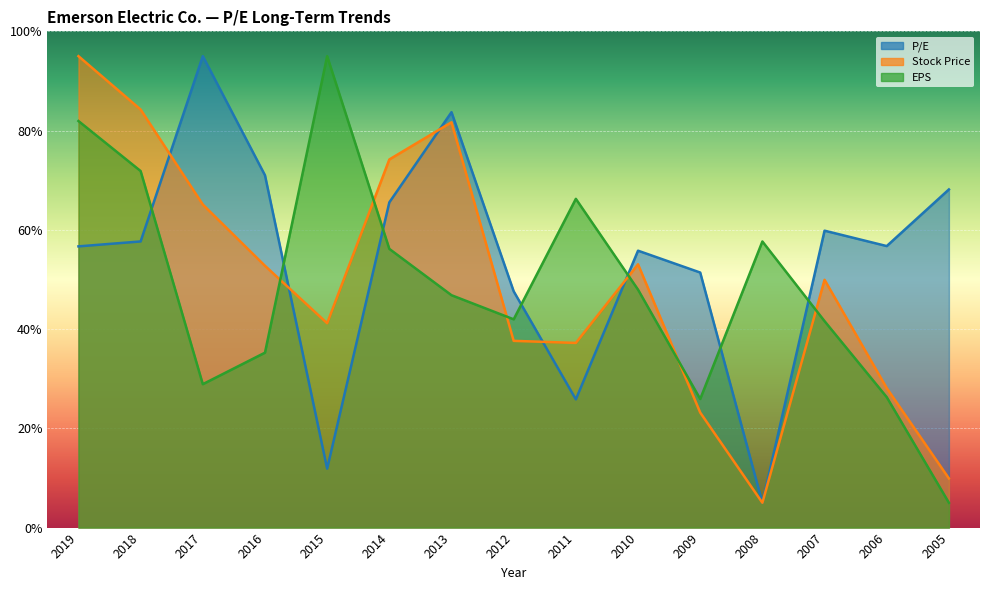

Reading right to left, list all the values displayed in this chart.

P/E: 2005=68.1	2006=56.7	2007=59.8	2008=5.0	2009=51.4	2010=55.8	2011=25.8	2012=47.6	2013=83.7	2014=65.5	2015=11.9	2016=71.0	2017=95.0	2018=57.7	2019=56.7
Stock Price: 2005=9.9	2006=28.1	2007=49.9	2008=5.0	2009=23.2	2010=53.1	2011=37.2	2012=37.6	2013=81.7	2014=74.2	2015=41.2	2016=52.8	2017=65.1	2018=84.2	2019=95.0
EPS: 2005=5.0	2006=26.3	2007=41.6	2008=57.7	2009=25.9	2010=47.9	2011=66.2	2012=42.0	2013=46.8	2014=56.2	2015=95.0	2016=35.2	2017=28.9	2018=71.8	2019=81.9